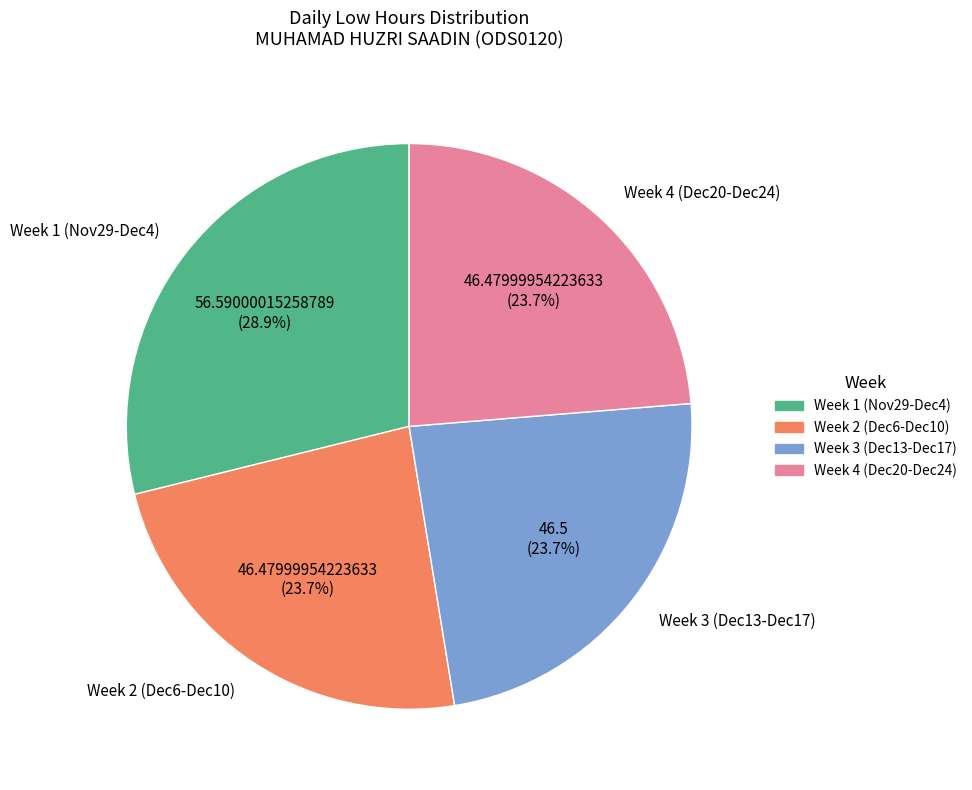

What percentage do Week 4 (Dec20-Dec24) and Week 1 (Nov29-Dec4) together represent?

52.6%